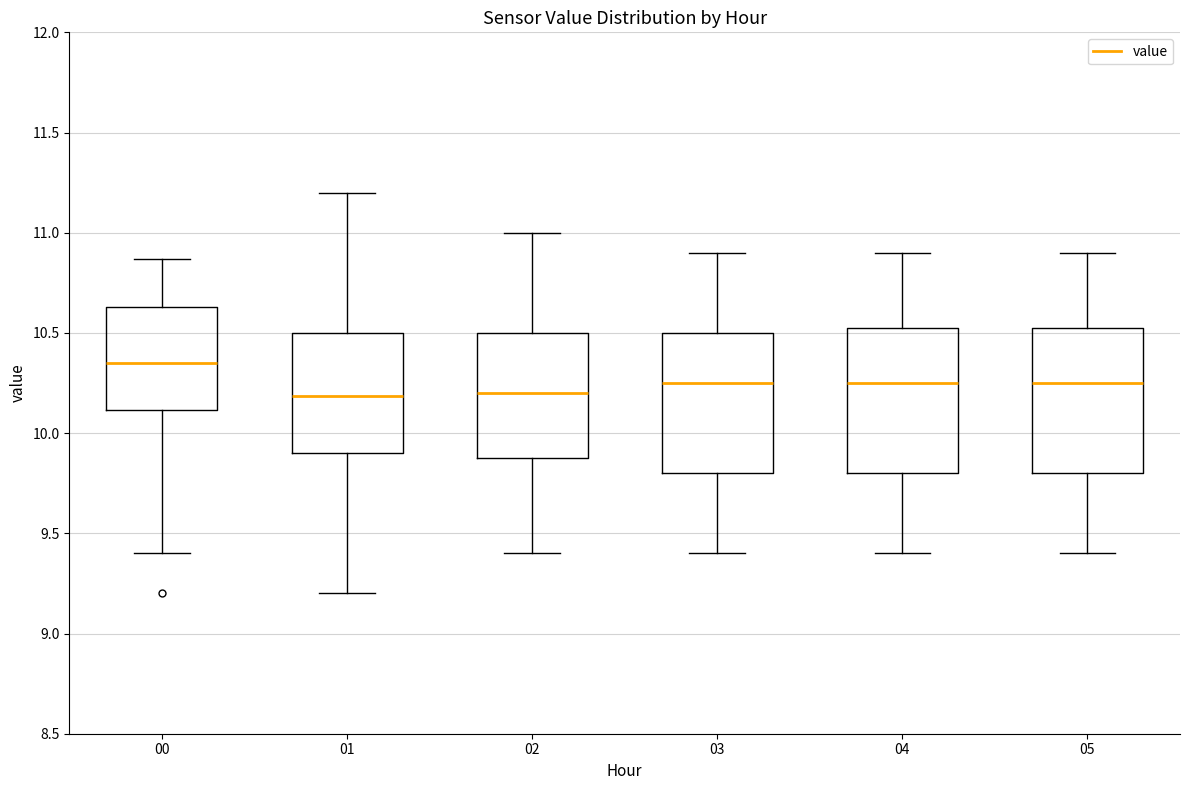

Reading left to right, transcribe this box plot: for each box, give where its median line is, the range the box spans, and where its two whiskers end, as read against the y-axis. The values are not printed on the chart, so give them approximately, as read against the axis.

00: median 10.35, box 10.10 to 10.65, whiskers 9.40 to 10.85
01: median 10.20, box 9.90 to 10.50, whiskers 9.20 to 11.20
02: median 10.20, box 9.90 to 10.50, whiskers 9.40 to 11.00
03: median 10.25, box 9.80 to 10.50, whiskers 9.40 to 10.90
04: median 10.25, box 9.80 to 10.55, whiskers 9.40 to 10.90
05: median 10.25, box 9.80 to 10.55, whiskers 9.40 to 10.90